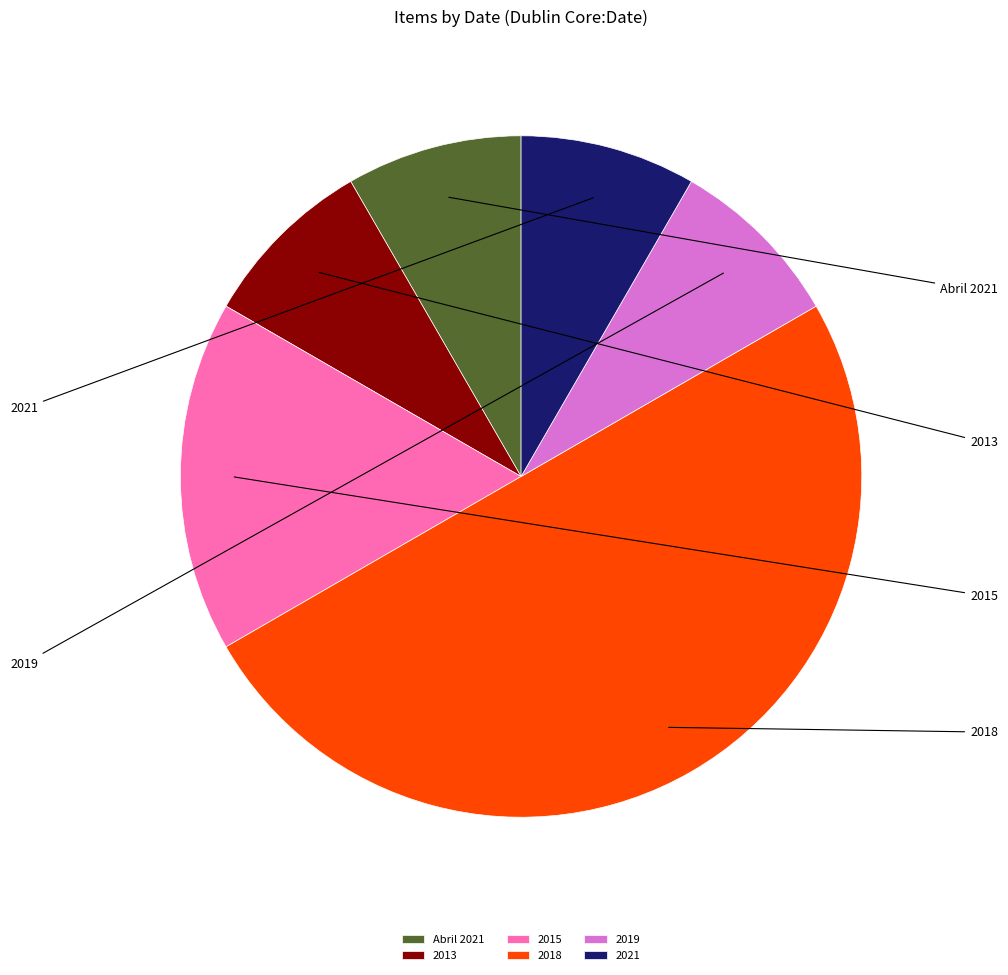

What is the smallest slice in the pie chart?

Abril 2021